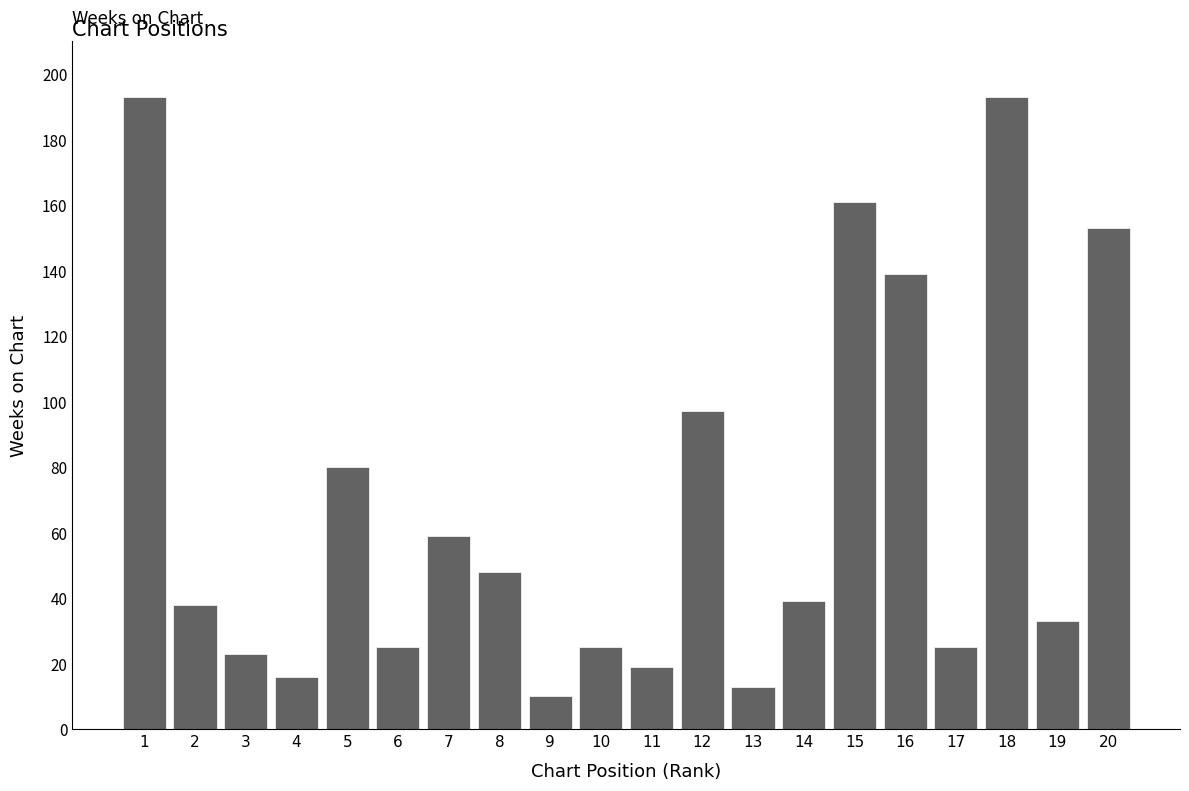

At which label is the value closest to 101?

12